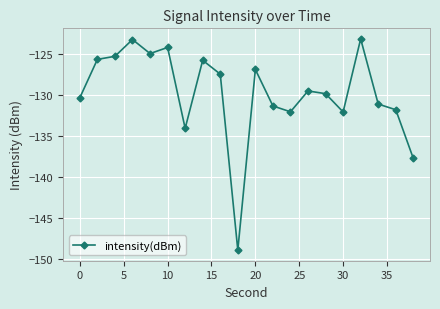

What is the smallest value displayed?

-149.0